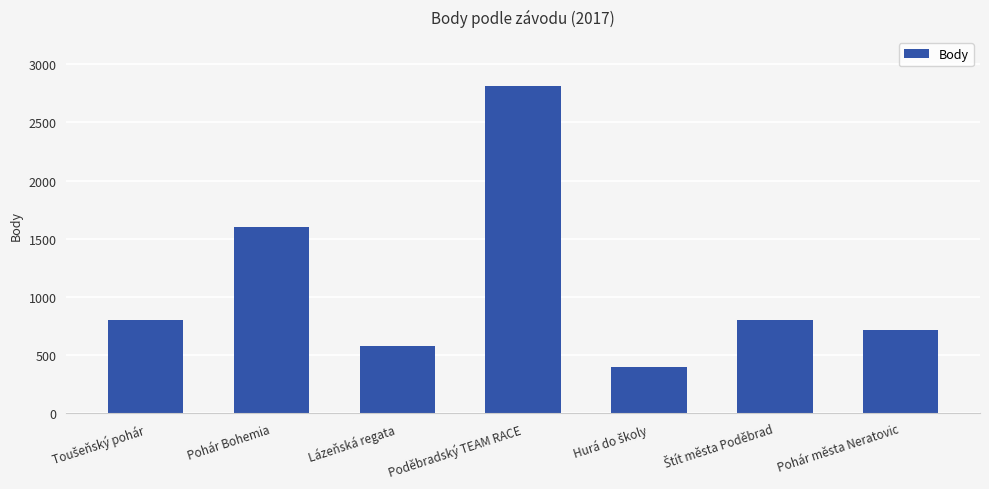

Where is the data nearest to the value 1605?

Pohár Bohemia